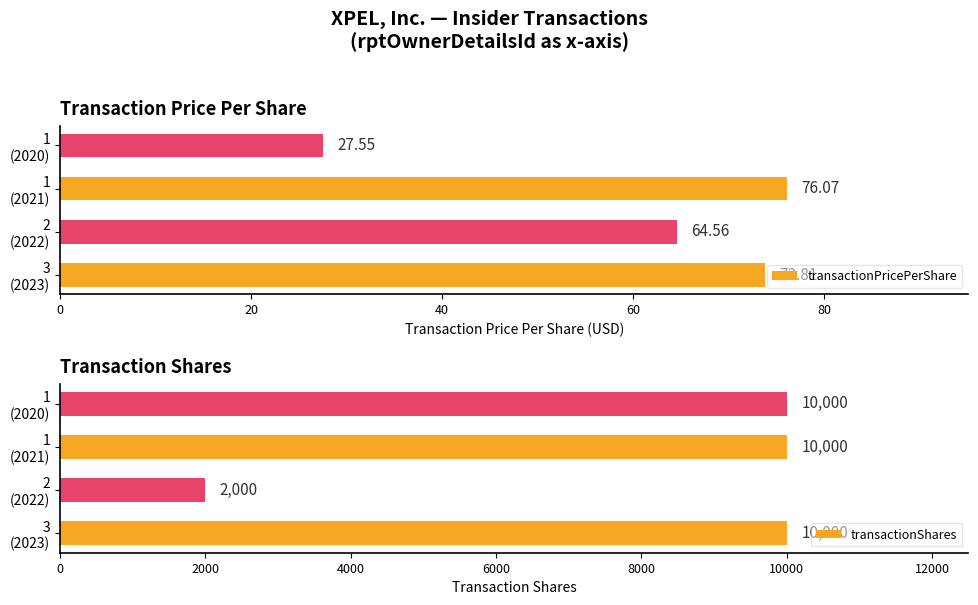

What is the average value of the transactionPricePerShare series?

60.5